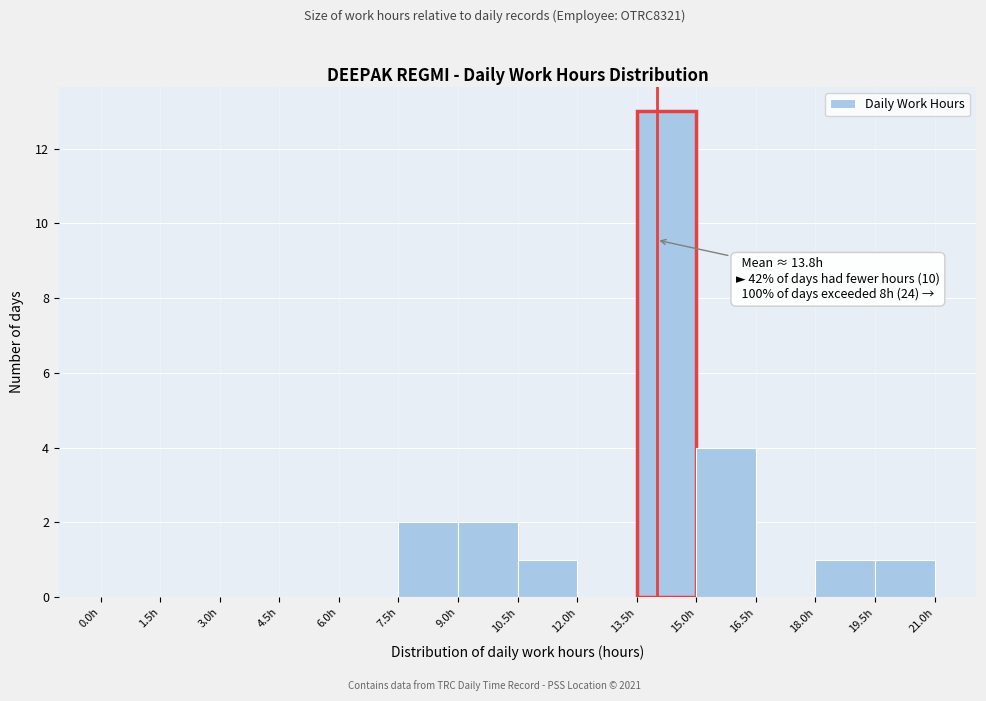

Which range on the x-axis has the tallest bar?

13.5 to 15.0